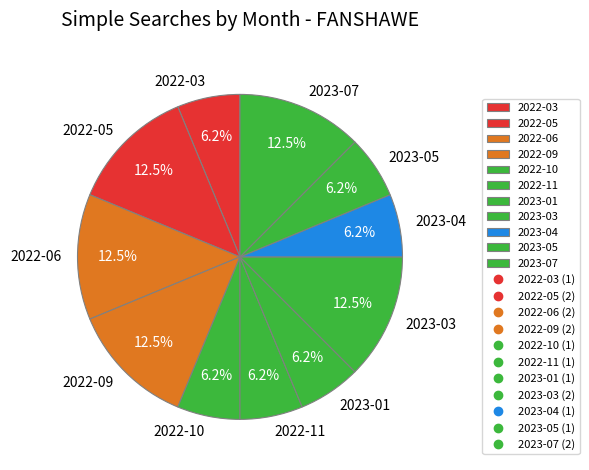

What is the ratio of the value at 2023-04 to the value at 2022-06?

0.5